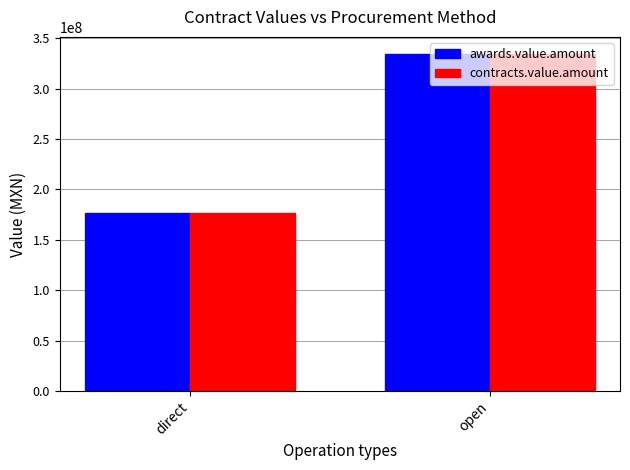

How many bars are there in each group?

2